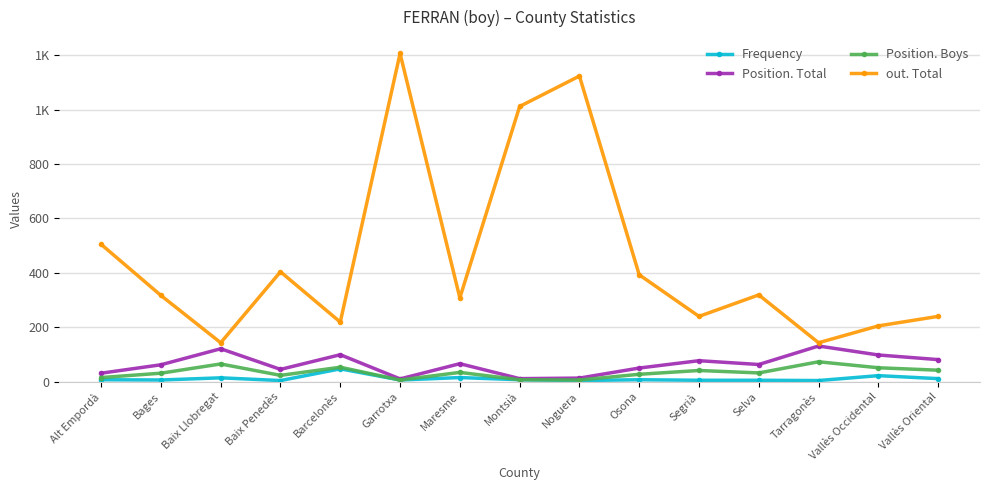

What are all the series names shown in the legend?

Frequency, Position. Total, Position. Boys, out. Total